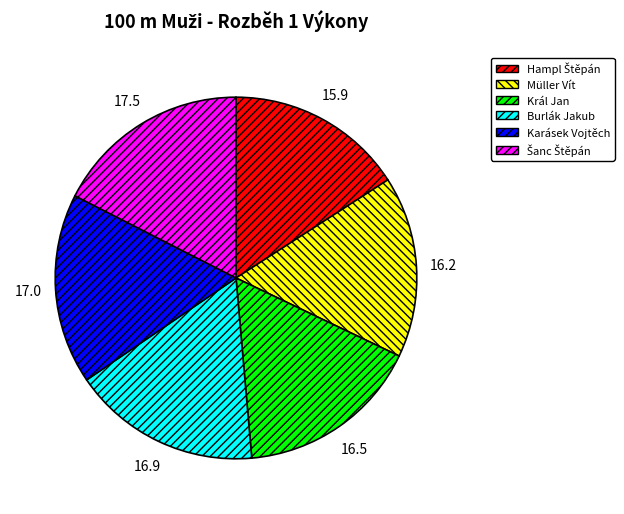

Is there any slice that represents more than half of the pie?

No